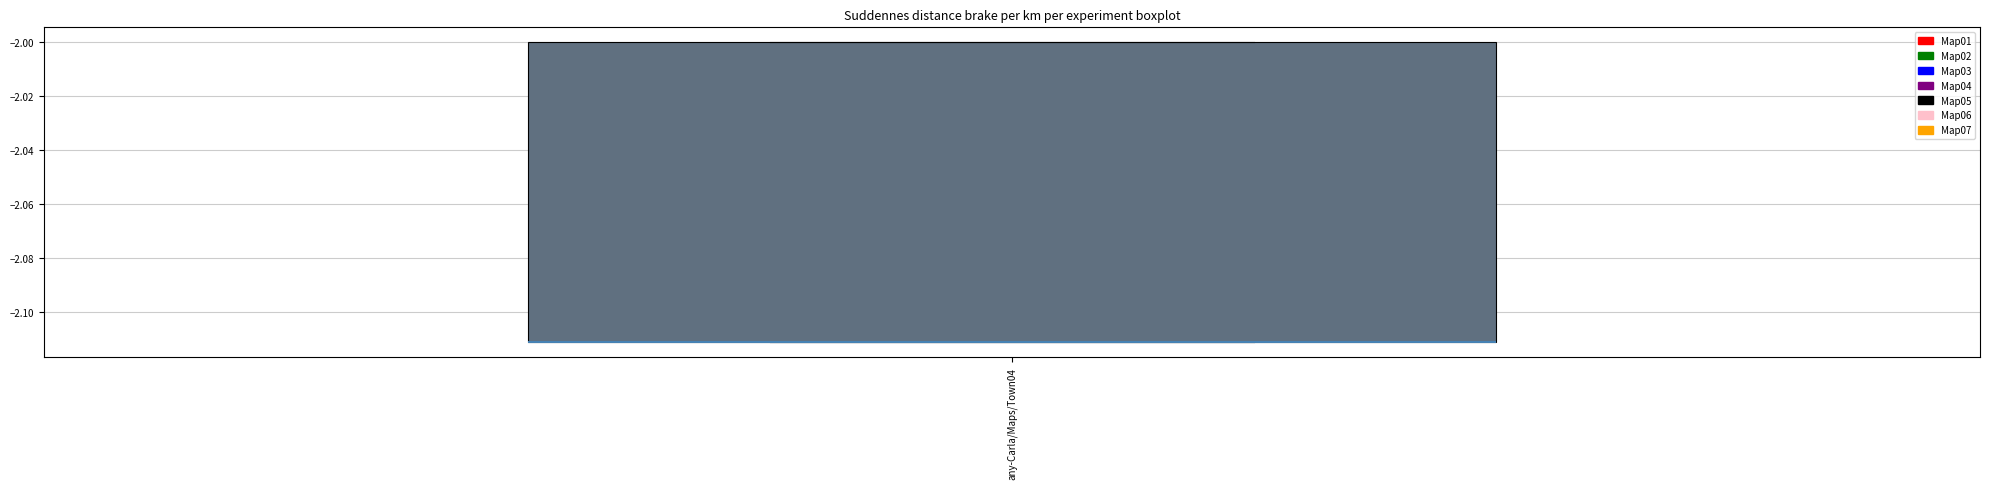

Transcribe this box plot: give where the median line is, the range the box spans, and where the two whiskers end, as read against the y-axis. The values are not printed on the chart, so give them approximately, as read against the axis.

median -2.112 (drawn on the box's lower edge), box -2.112 to -2.000, whiskers -2.112 to -2.000